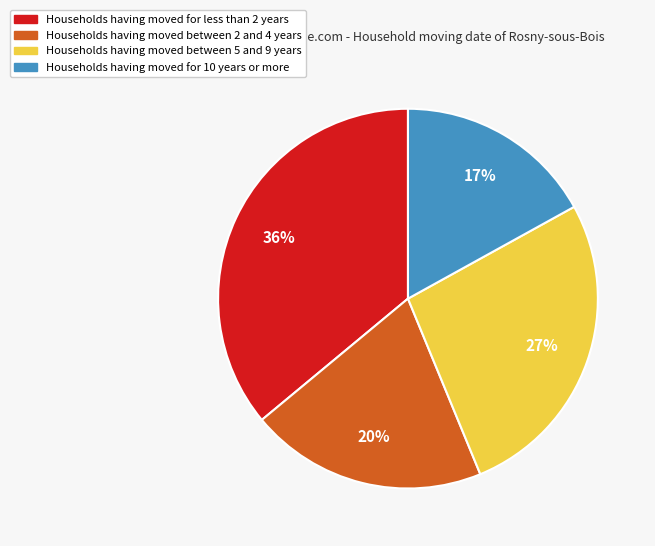

How many slices are in this pie chart?

4